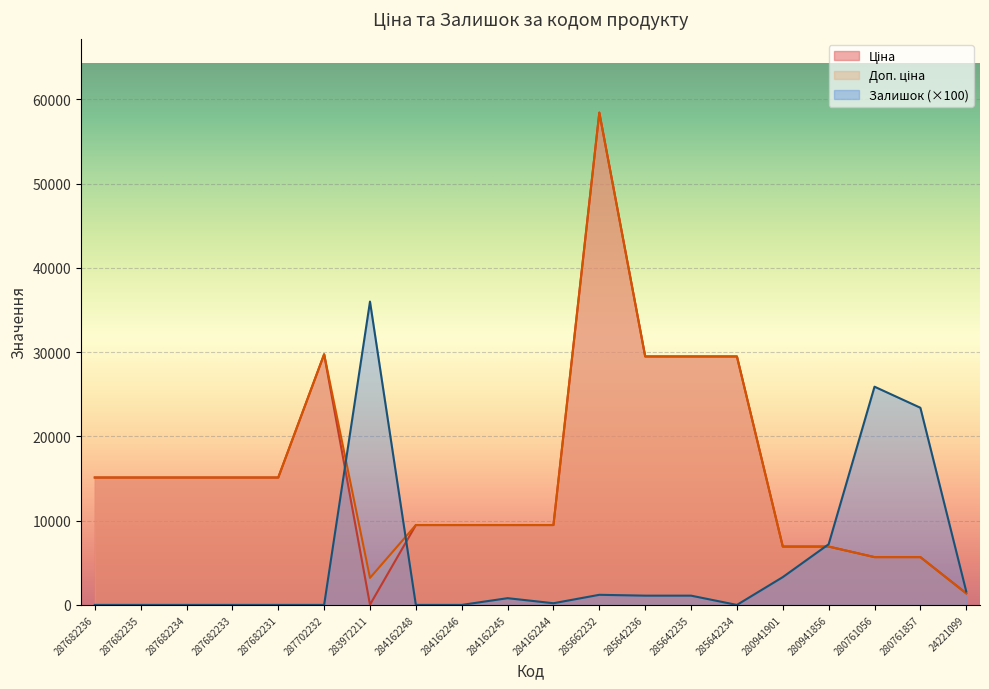

What is the difference between the maximum and minimum values in the Ціна series?

58394.5